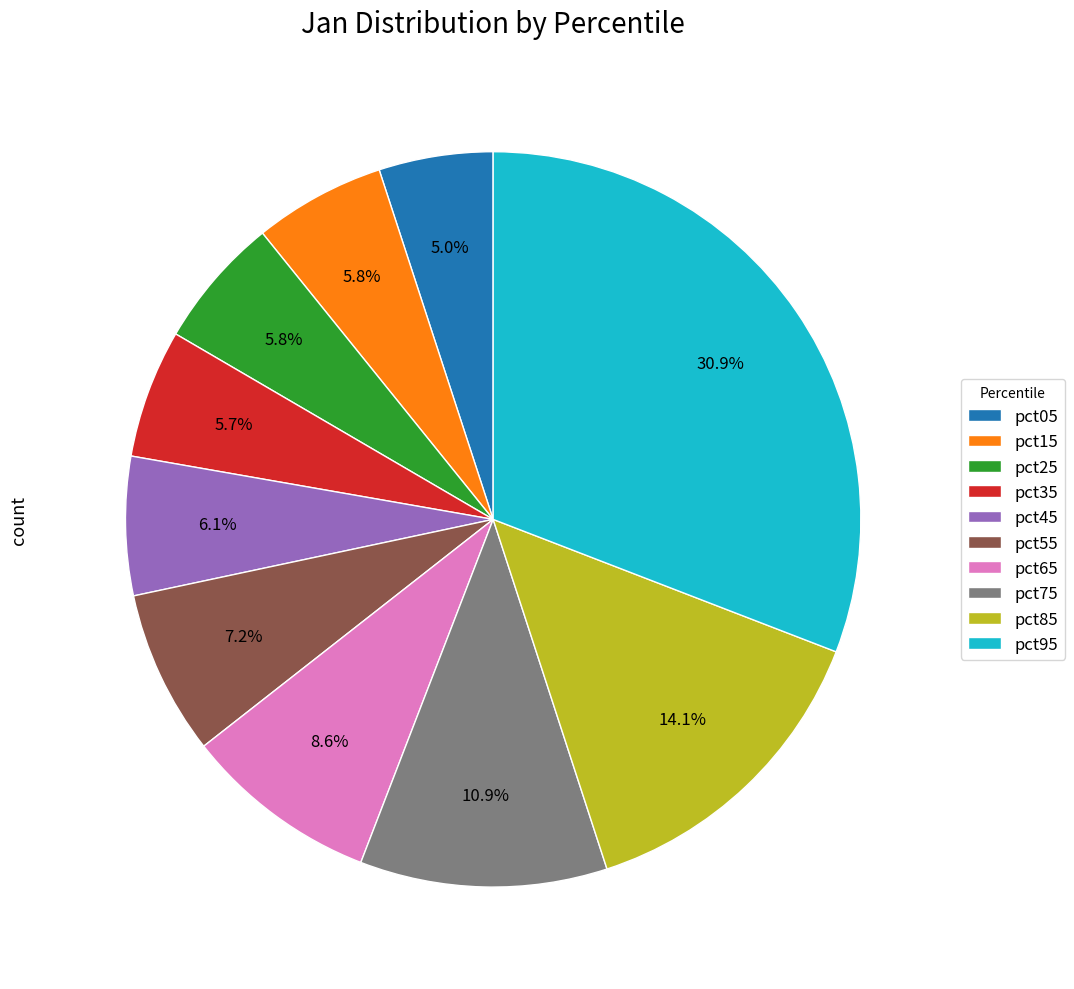

Is pct95 the majority of the pie?

No